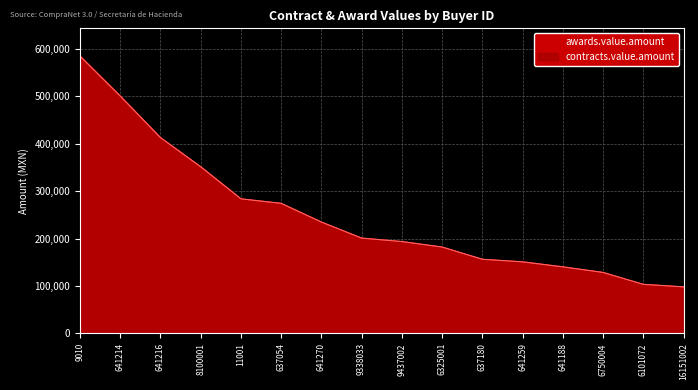

What value does the contracts.value.amount series have at 641214?

500754.0